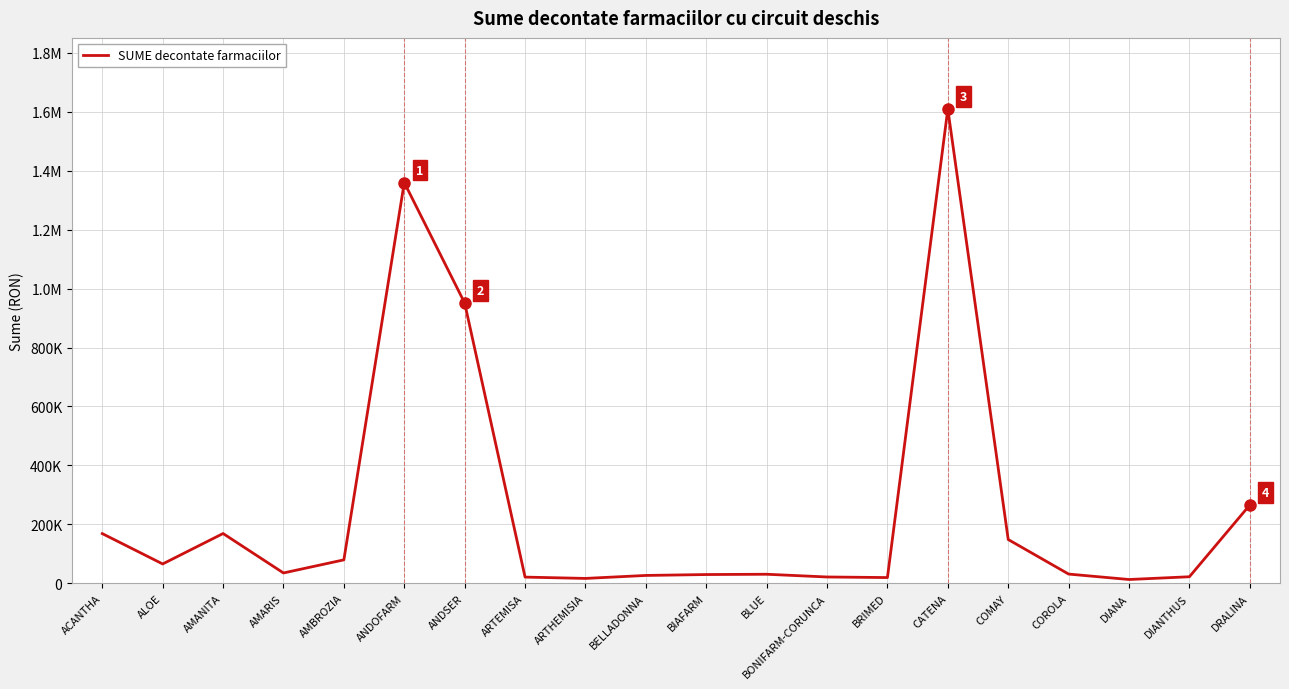

Does the chart have visible grid lines?

Yes